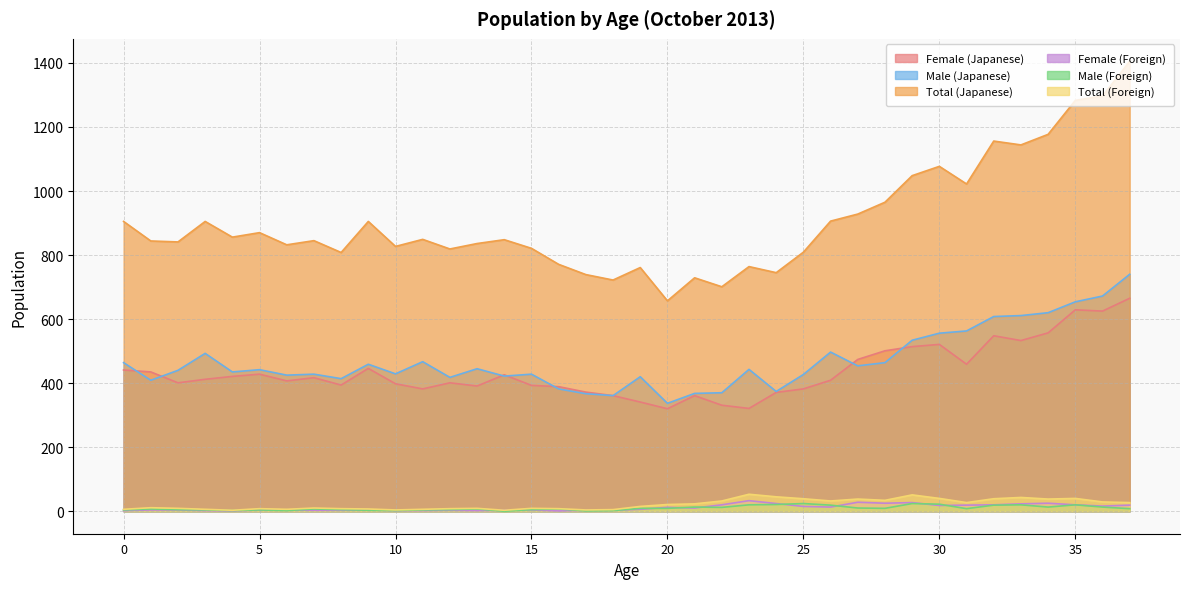

In Male (Japanese), how many points are lower than both neighbors (excluding endpoints)?

11